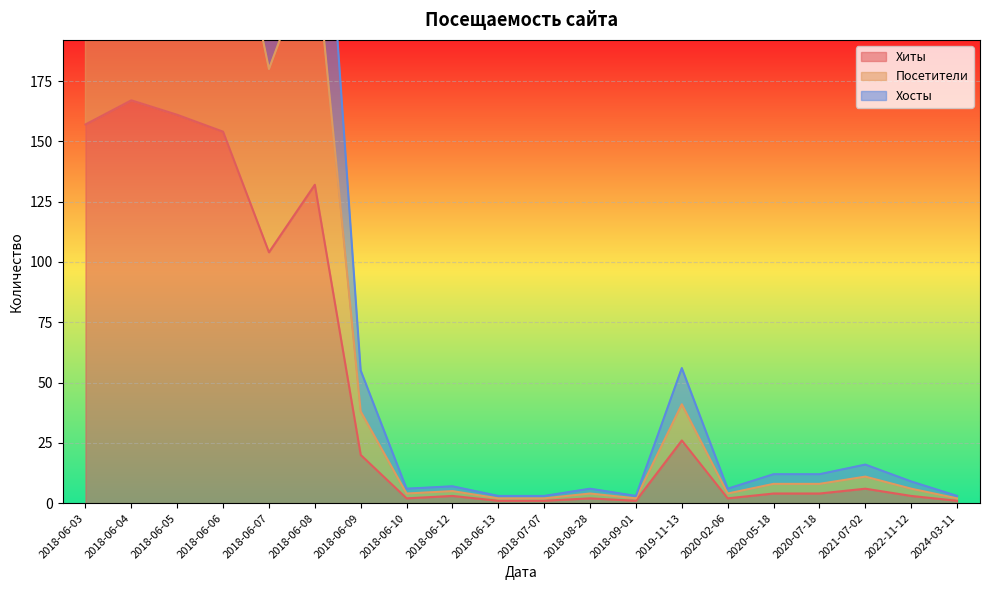

What is the maximum value shown in the chart?

390